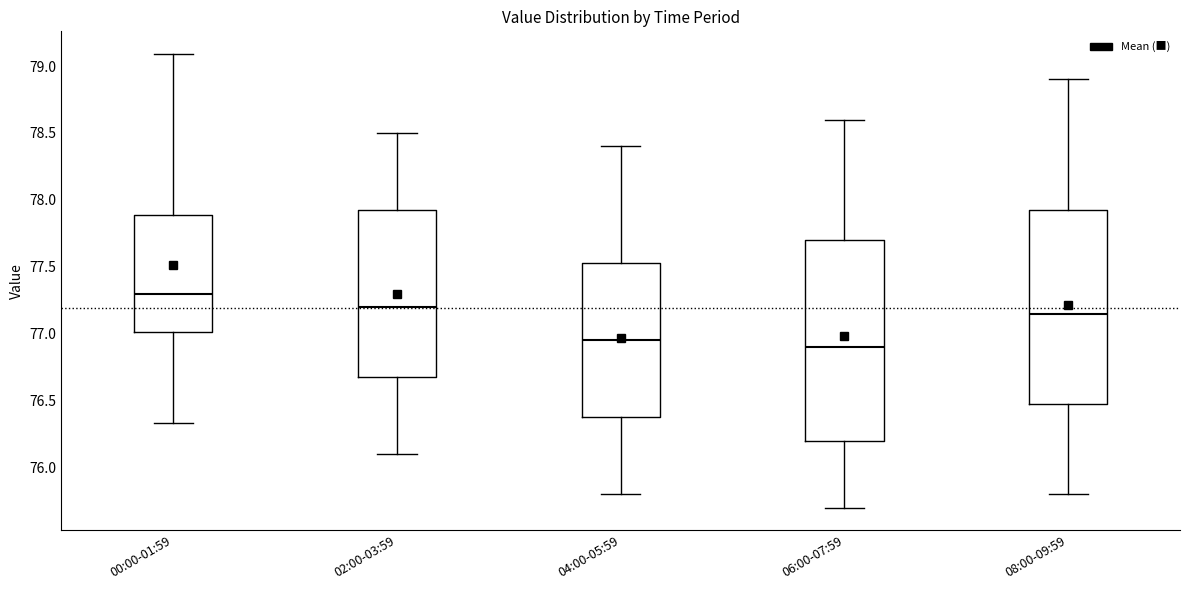

Where does the median line of the box for 04:00-05:59 sit on the y-axis? The values are not printed on the chart, so give them approximately, as read against the axis.

76.95